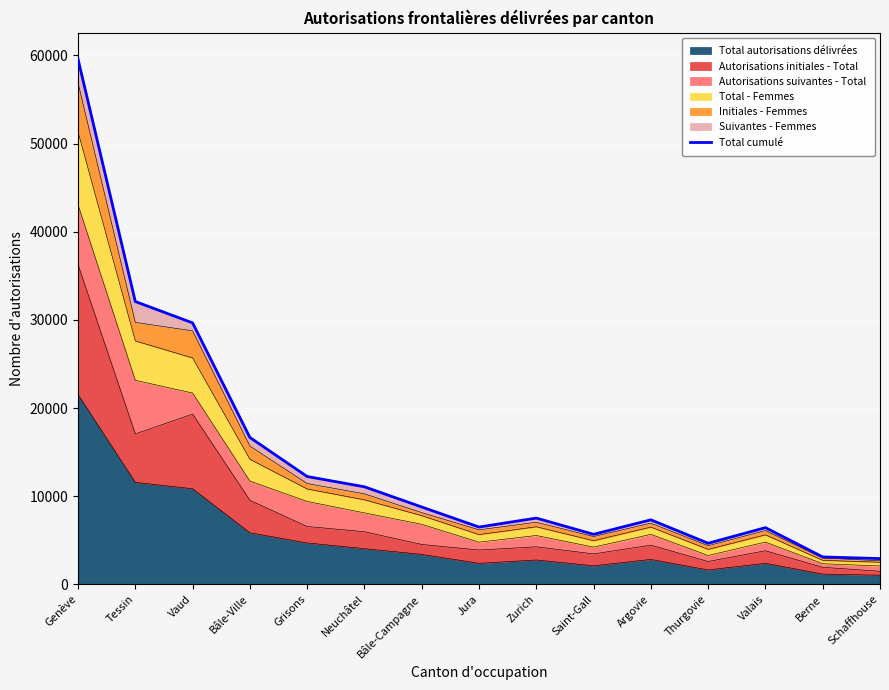

Where does the data first go above 7524?

Genève